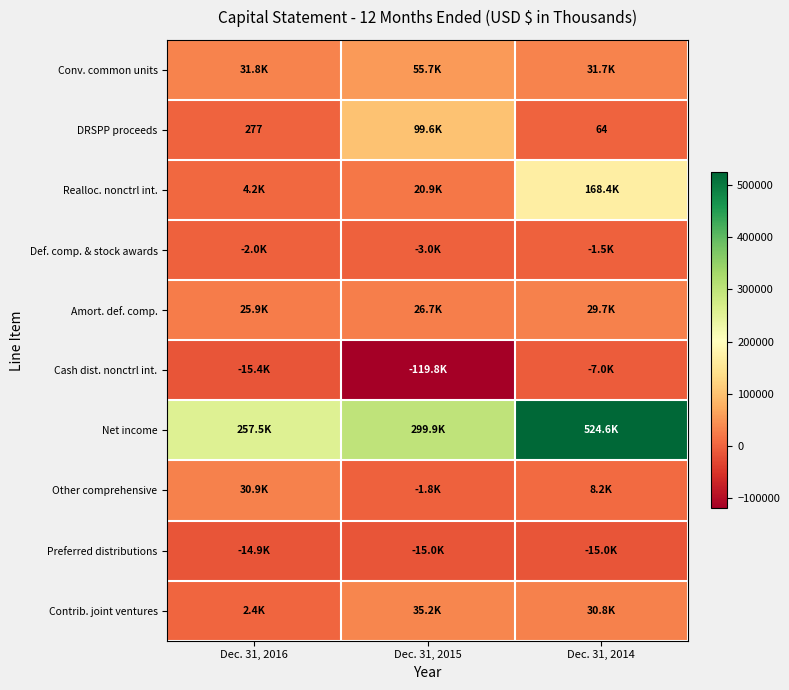

Rank the series at Dec. 31, 2016 from lowest to highest value.

Cash dist. nonctrl int., Preferred distributions, Def. comp. & stock awards, DRSPP proceeds, Contrib. joint ventures, Realloc. nonctrl int., Amort. def. comp., Other comprehensive, Conv. common units, Net income